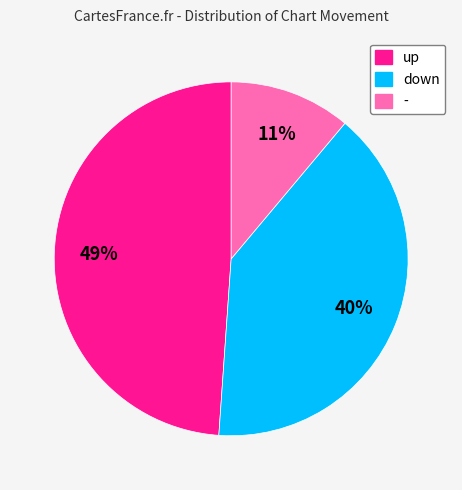

Count the number of slices in the pie.

3